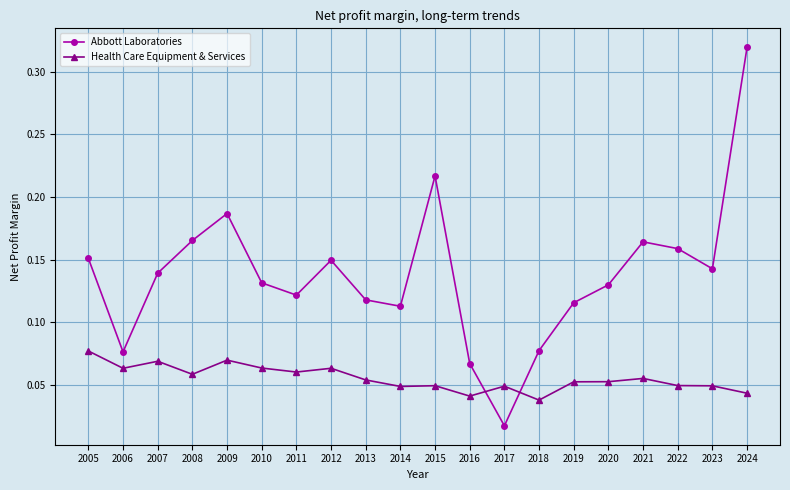

At which category is the sum across all series the highest?

2024